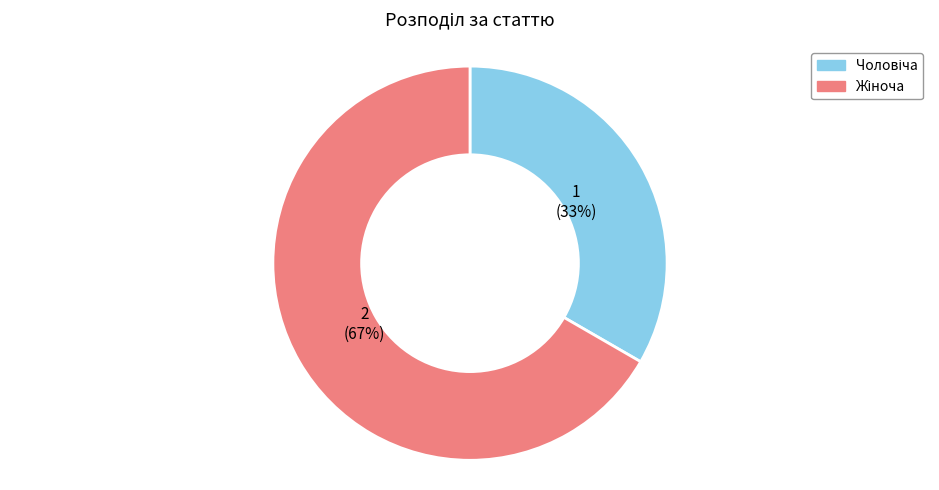

What percentage is the Жіноча slice, to the nearest percent?

67%